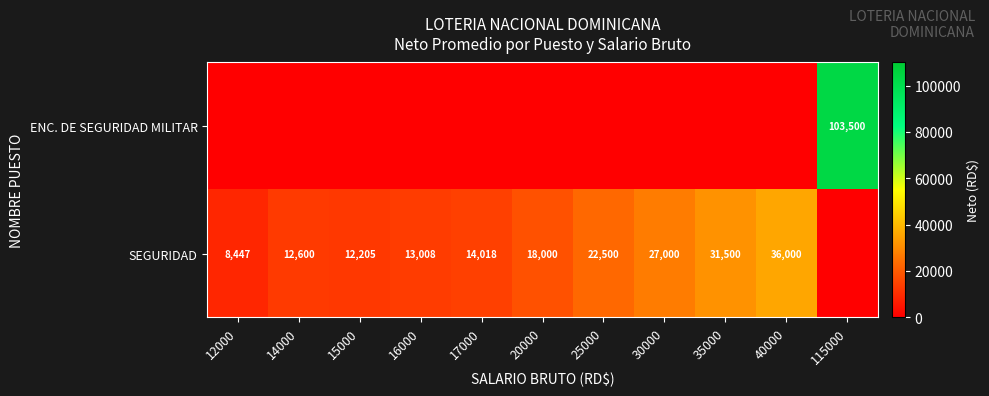

The value of SEGURIDAD at 30000 is 27000. True or false?

True